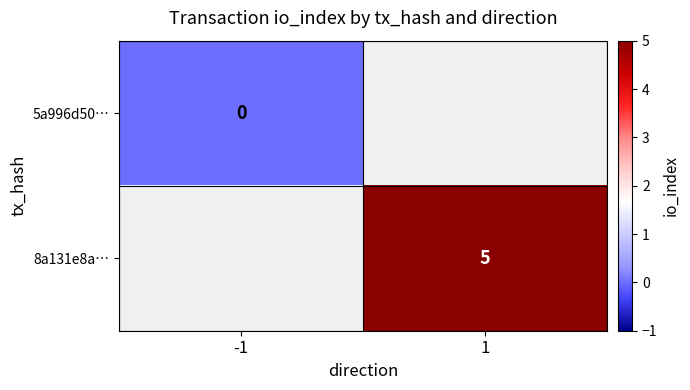

True or false: 8a131e8a… has a value of 5 at 1.

True